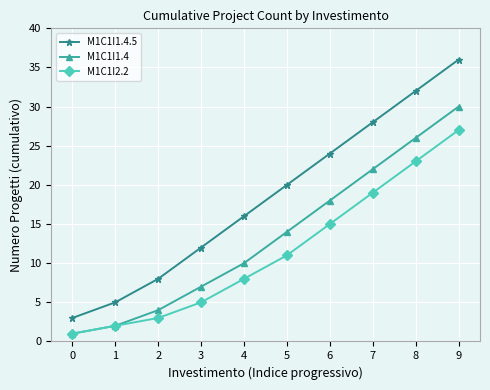

Reading left to right, extract all data points from this chart.

M1C1I1.4.5: 0=3	1=5	2=8	3=12	4=16	5=20	6=24	7=28	8=32	9=36
M1C1I1.4: 0=1	1=2	2=4	3=7	4=10	5=14	6=18	7=22	8=26	9=30
M1C1I2.2: 0=1	1=2	2=3	3=5	4=8	5=11	6=15	7=19	8=23	9=27